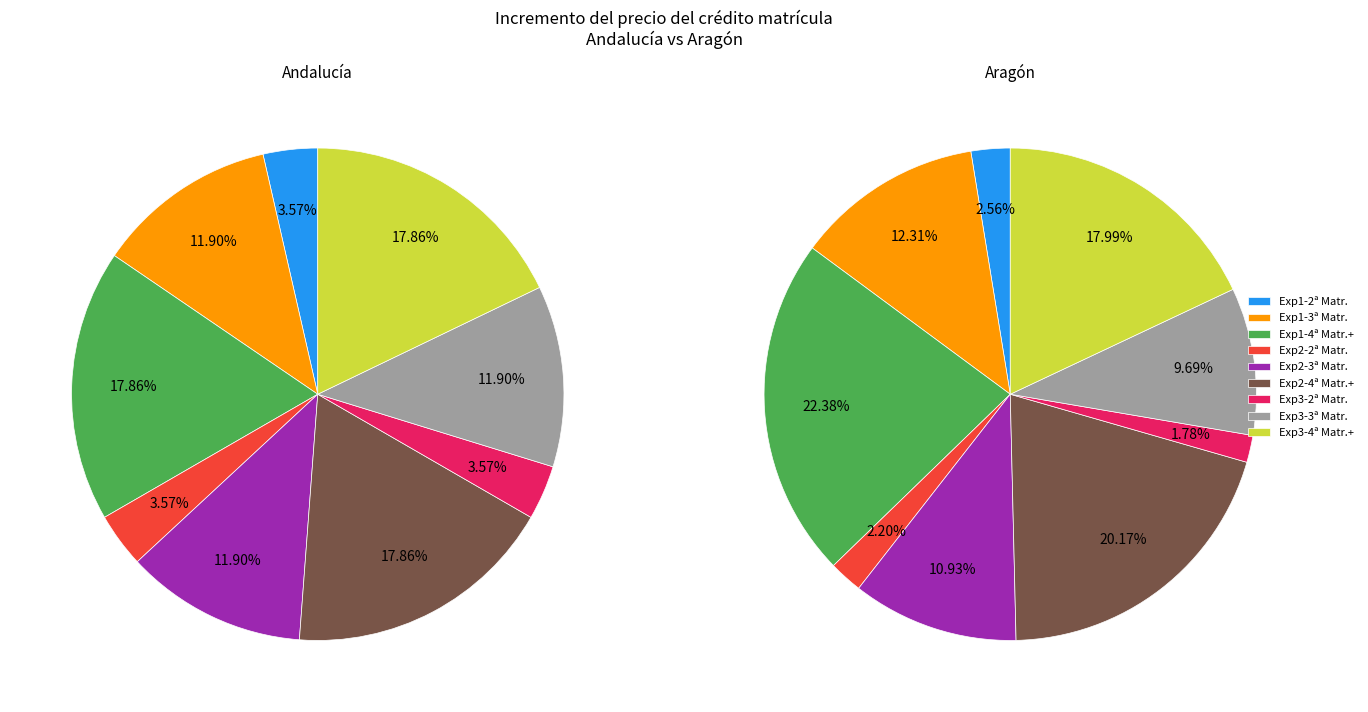

Is it true that Experimentalidad 2 - 2ª Matrícula is 4% of the pie?

True